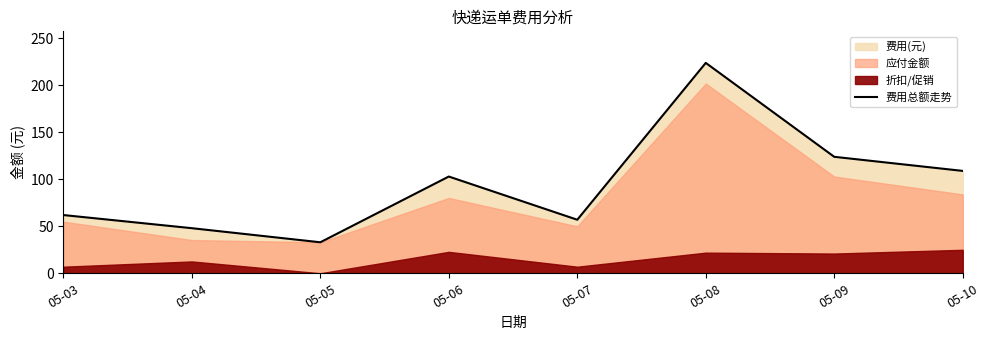

List the labels in order of value, largest first.

05-08, 05-09, 05-10, 05-06, 05-03, 05-07, 05-04, 05-05